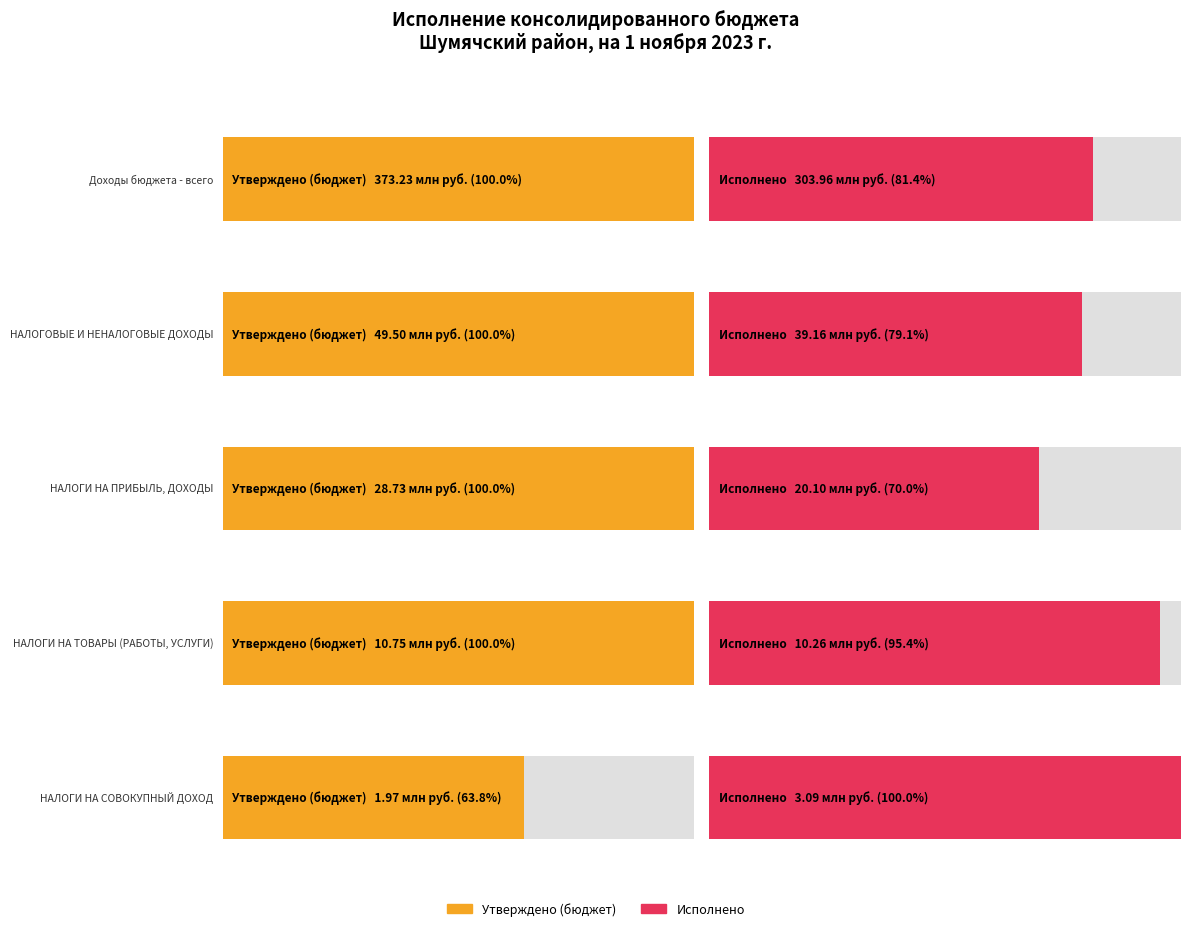

Which has a higher value, НАЛОГОВЫЕ И НЕНАЛОГОВЫЕ ДОХОДЫ or НАЛОГИ НА ТОВАРЫ (РАБОТЫ, УСЛУГИ)?

НАЛОГОВЫЕ И НЕНАЛОГОВЫЕ ДОХОДЫ